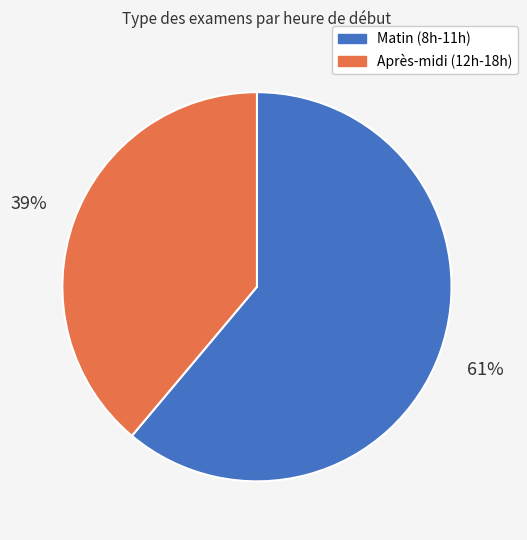

To the nearest percent, what is the average slice percentage?

50%